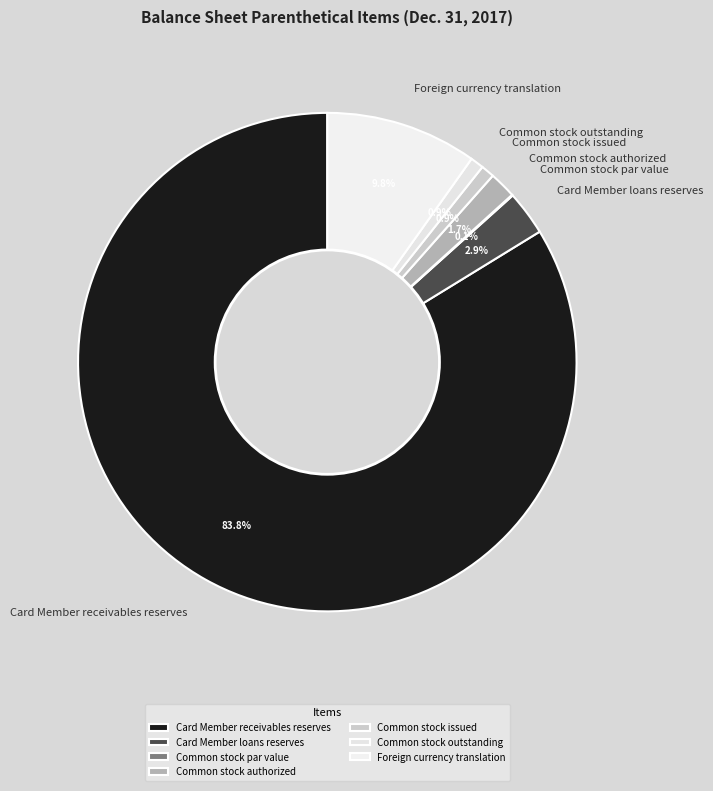

Combined, what portion of the pie is Common stock authorized and Common stock issued?

2.6%